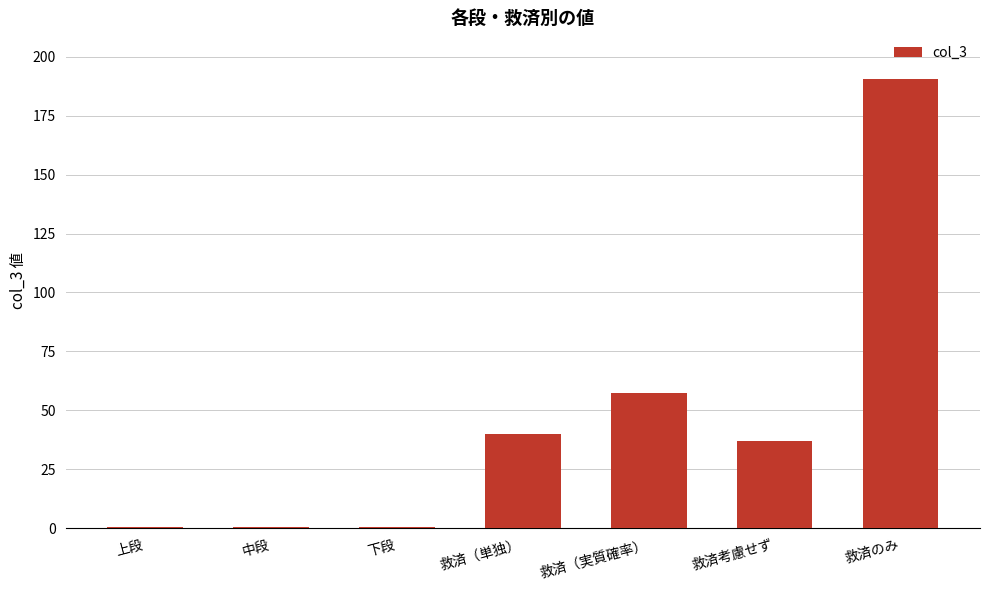

What is the maximum value shown in the chart?

190.5